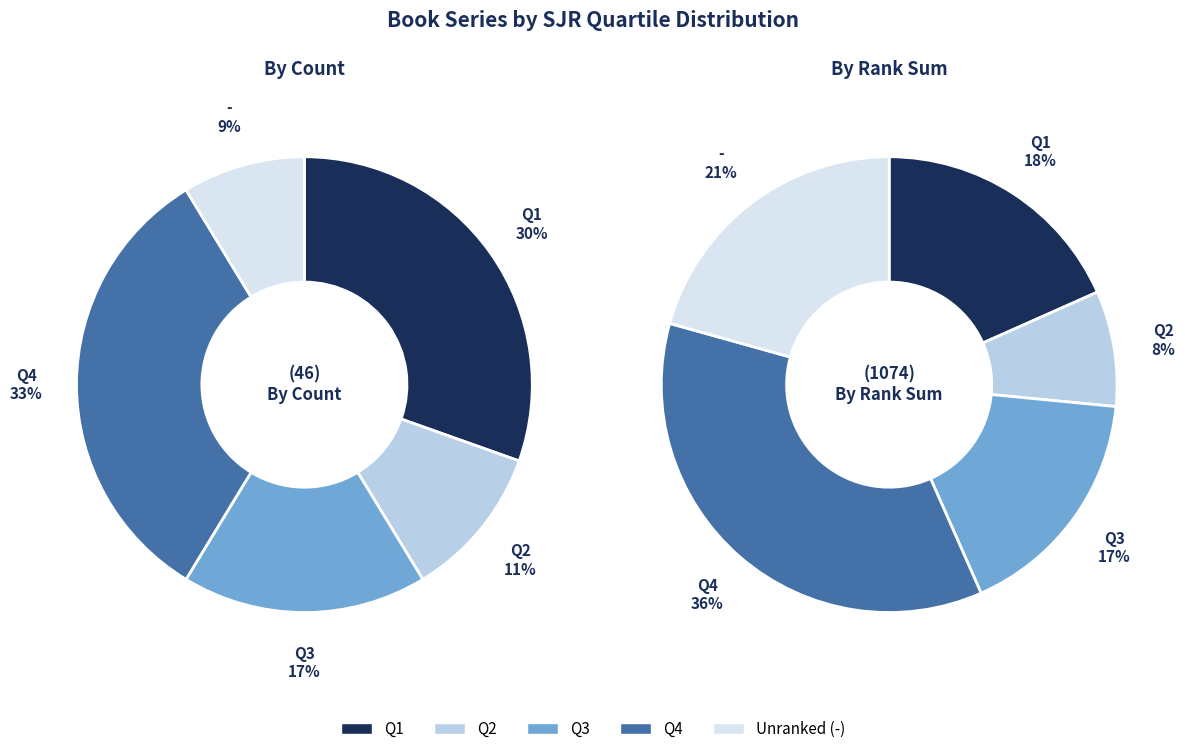

The Q2 slice represents 11% of the pie. True or false?

True